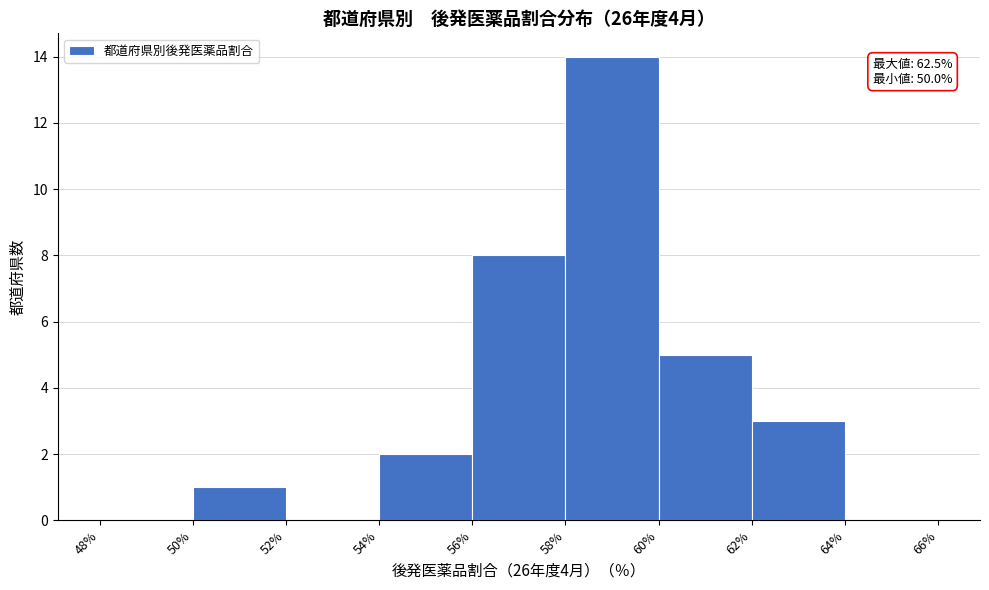

Which range on the x-axis has the tallest bar?

58% to 60%